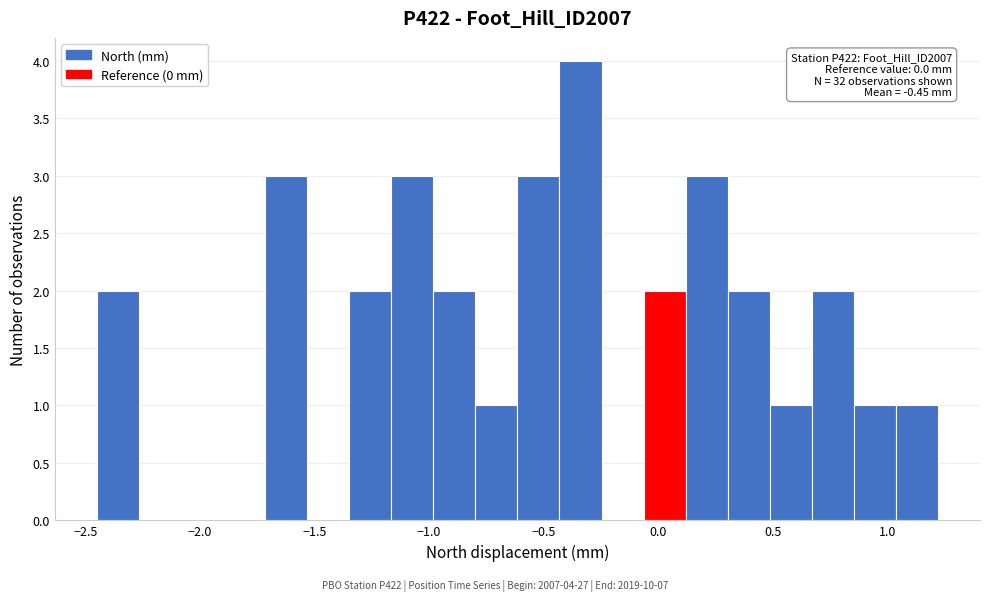

Around what value on the x-axis is the tallest bar? Give the approximate position of its centre, as read against the axis.

-0.35